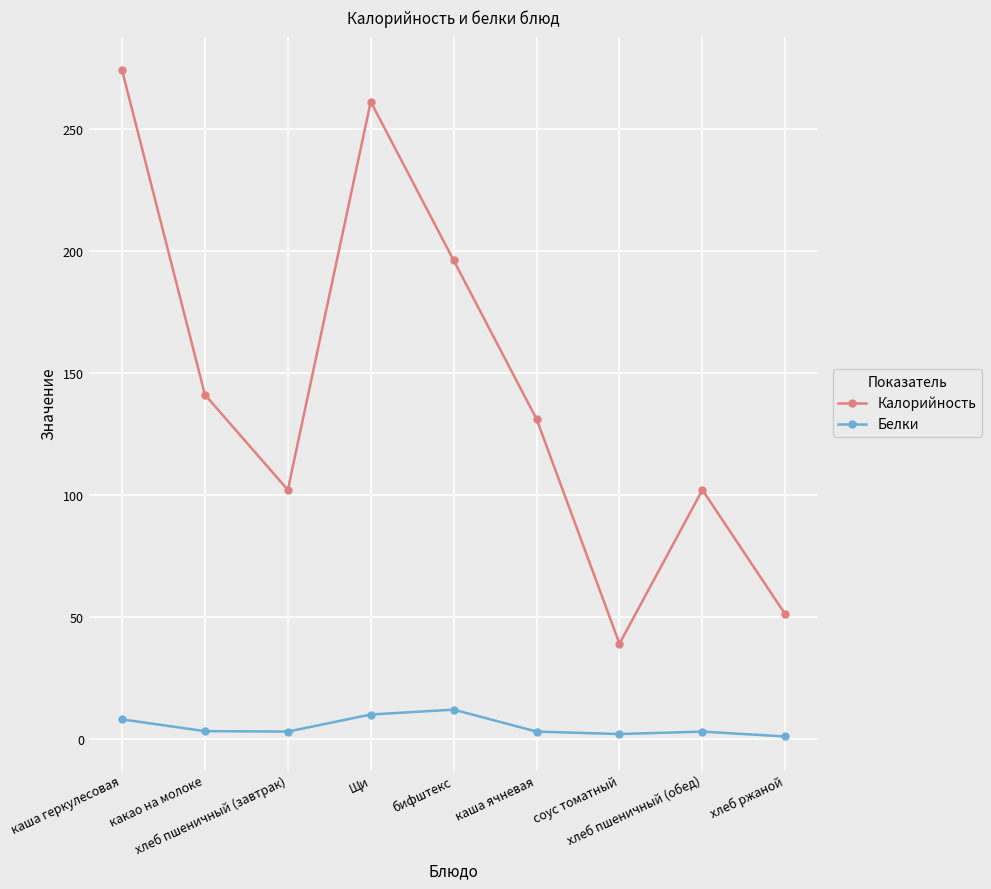

Read the Белки value at хлеб пшеничный (завтрак).

3.0